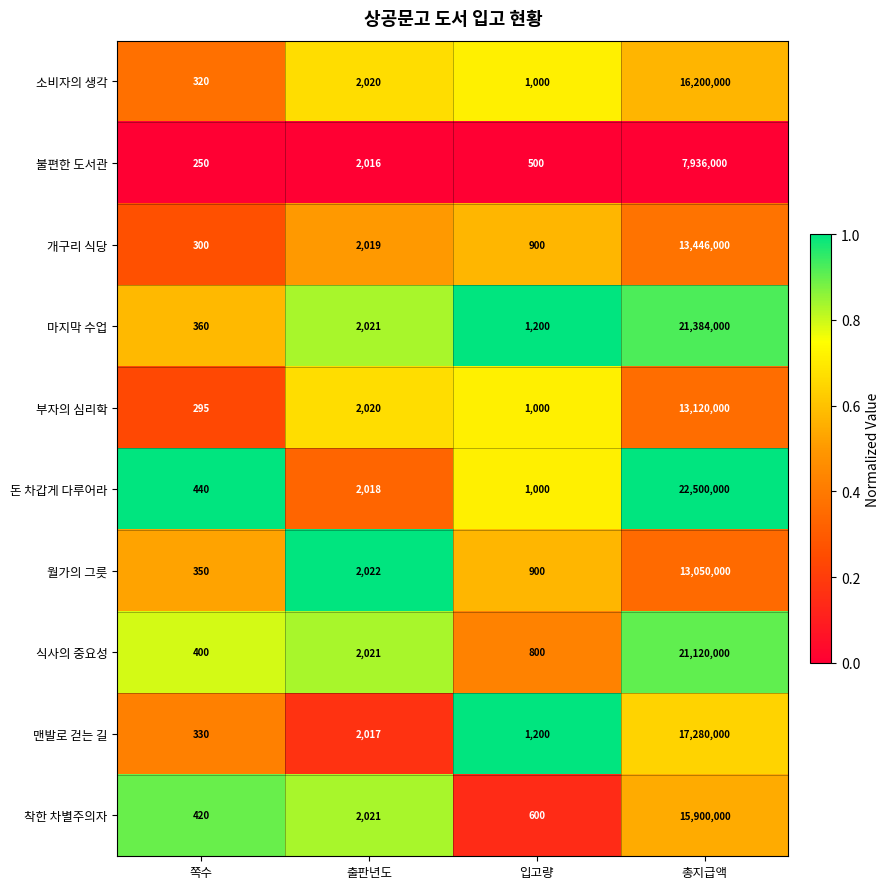

Which series has the widest spread of values?

돈 차갑게 다루어라